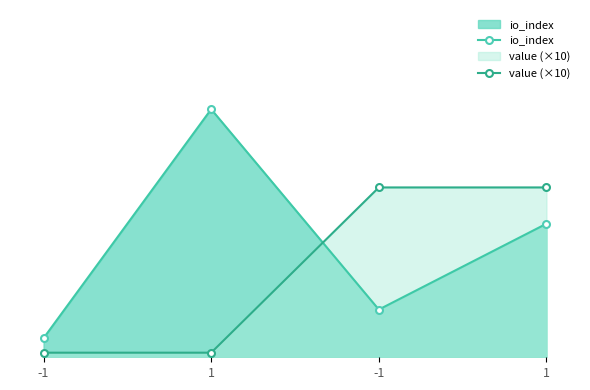

Does the chart have visible grid lines?

No